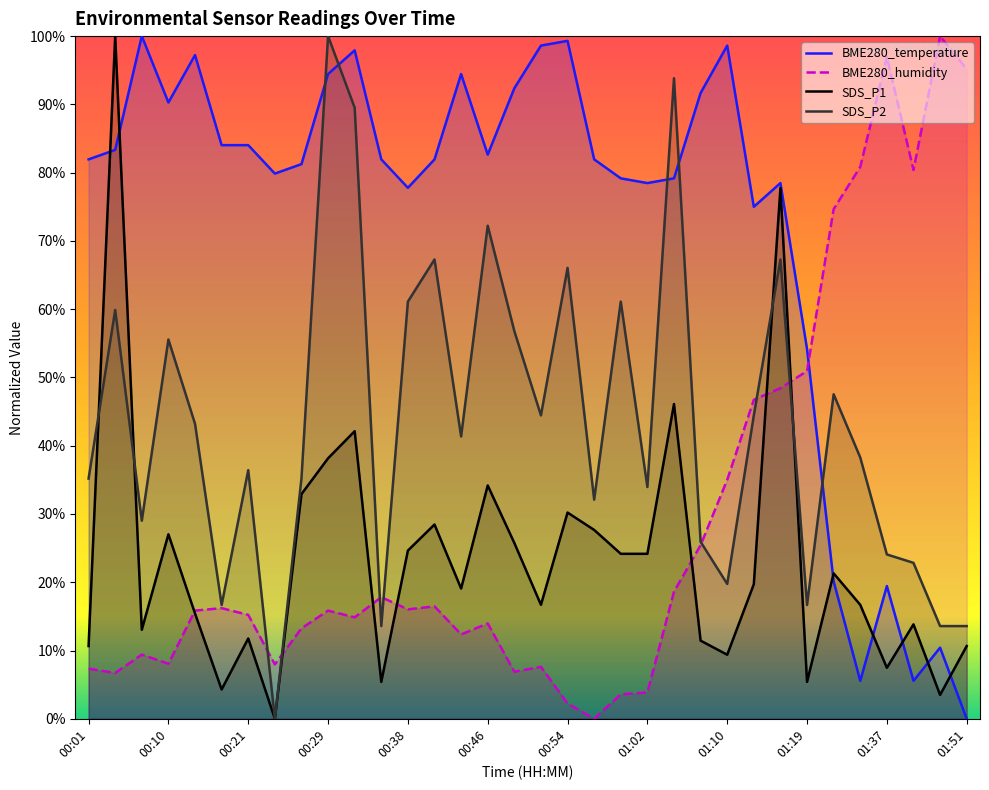

Reading left to right, extract all data points from this chart.

BME280_temperature: 00:01=81.9	00:04=83.3	00:07=100.0	00:10=90.3	00:16=97.2	00:19=84.0	00:21=84.0	00:24=79.9	00:27=81.3	00:29=94.4	00:32=97.9	00:35=81.9	00:38=77.8	00:41=81.9	00:43=94.4	00:46=82.6	00:49=92.4	00:52=98.6	00:54=99.3	00:57=81.9	01:00=79.2	01:02=78.5	01:05=79.2	01:08=91.7	01:10=98.6	01:13=75.0	01:16=78.5	01:19=54.2	01:28=20.1	01:31=5.6	01:37=19.4	01:42=5.6	01:45=10.4	01:51=0.0
BME280_humidity: 00:01=7.3	00:04=6.7	00:07=9.4	00:10=8.1	00:16=15.8	00:19=16.2	00:21=15.2	00:24=8.0	00:27=13.2	00:29=15.8	00:32=14.9	00:35=17.8	00:38=16.0	00:41=16.5	00:43=12.4	00:46=14.0	00:49=6.9	00:52=7.6	00:54=2.2	00:57=0.0	01:00=3.6	01:02=3.8	01:05=18.6	01:08=25.4	01:10=35.0	01:13=46.7	01:16=48.4	01:19=50.9	01:28=74.7	01:31=80.8	01:37=97.0	01:42=80.4	01:45=100.0	01:51=95.2
SDS_P1: 00:01=10.7	00:04=100.0	00:07=13.0	00:10=27.0	00:16=15.4	00:19=4.3	00:21=11.8	00:24=0.0	00:27=32.9	00:29=38.2	00:32=42.1	00:35=5.4	00:38=24.6	00:41=28.5	00:43=19.1	00:46=34.2	00:49=25.8	00:52=16.7	00:54=30.2	00:57=27.7	01:00=24.2	01:02=24.2	01:05=46.1	01:08=11.4	01:10=9.4	01:13=19.7	01:16=77.7	01:19=5.4	01:28=21.3	01:31=16.7	01:37=7.5	01:42=13.8	01:45=3.5	01:51=10.7
SDS_P2: 00:01=35.2	00:04=59.9	00:07=29.0	00:10=55.6	00:16=43.2	00:19=16.7	00:21=36.4	00:24=0.0	00:27=35.2	00:29=100.0	00:32=89.5	00:35=13.6	00:38=61.1	00:41=67.3	00:43=41.4	00:46=72.2	00:49=56.8	00:52=44.4	00:54=66.0	00:57=32.1	01:00=61.1	01:02=34.0	01:05=93.8	01:08=25.9	01:10=19.8	01:13=44.4	01:16=67.3	01:19=16.7	01:28=47.5	01:31=38.3	01:37=24.1	01:42=22.8	01:45=13.6	01:51=13.6